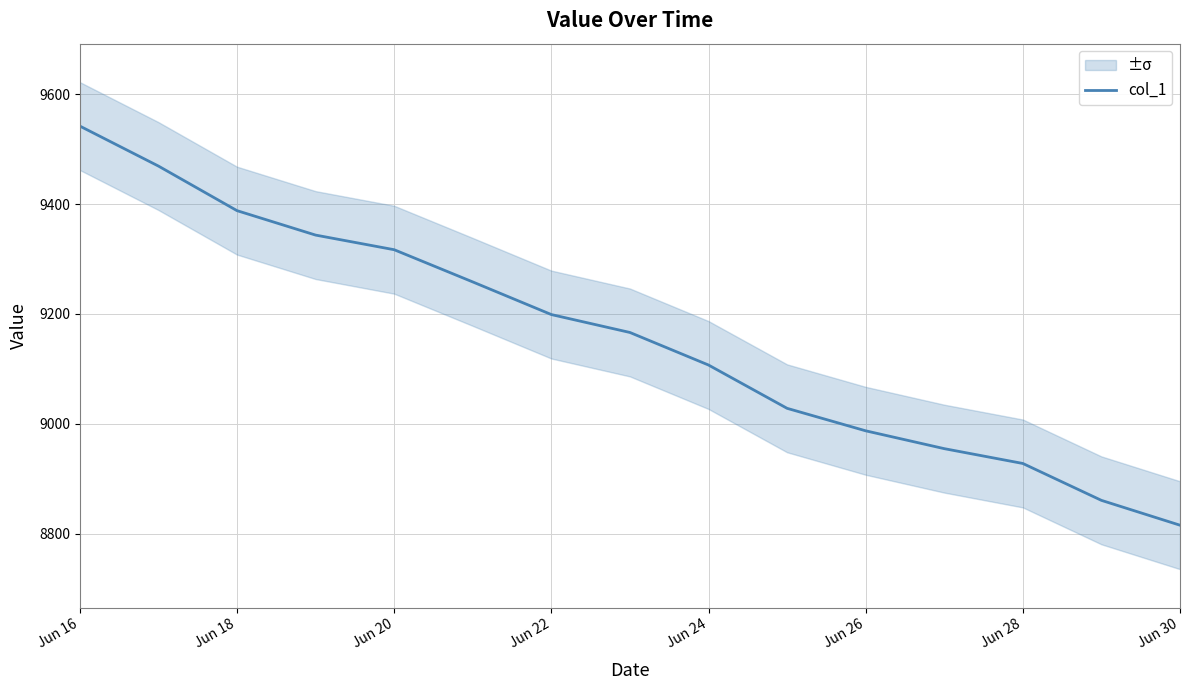

Which category has the highest value in the col_1 series?

Jun 16